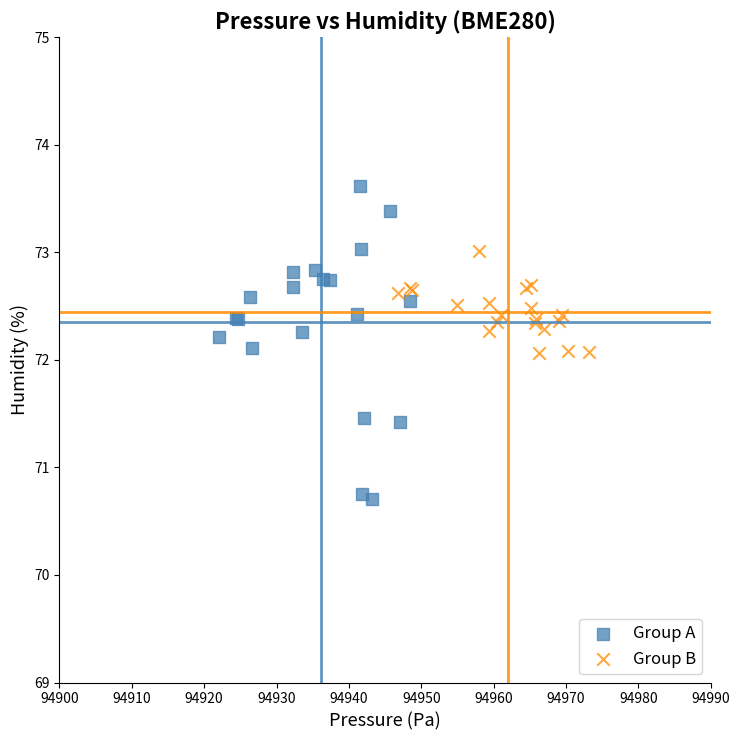

Which series reaches the maximum Y coordinate?

Group A